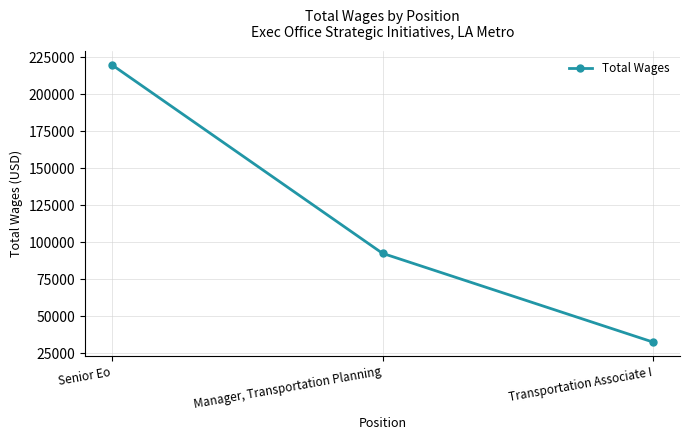

Reading left to right, what are all the values shown in this chart?

Senior Eo=219644	Manager, Transportation Planning=92509	Transportation Associate I=32620